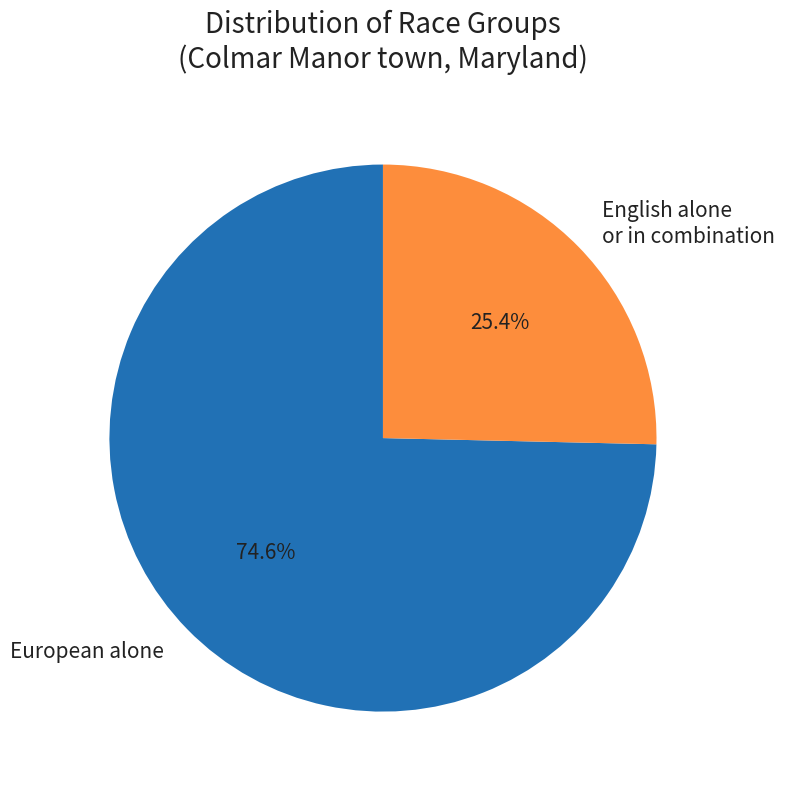

Count the number of slices in the pie.

2